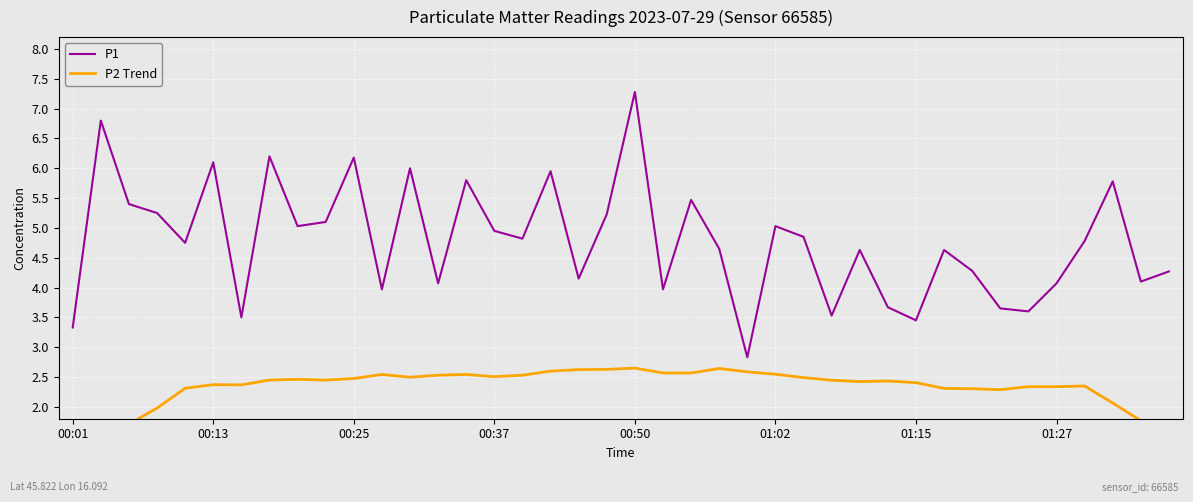

Which series has the largest total across all categories?

P1